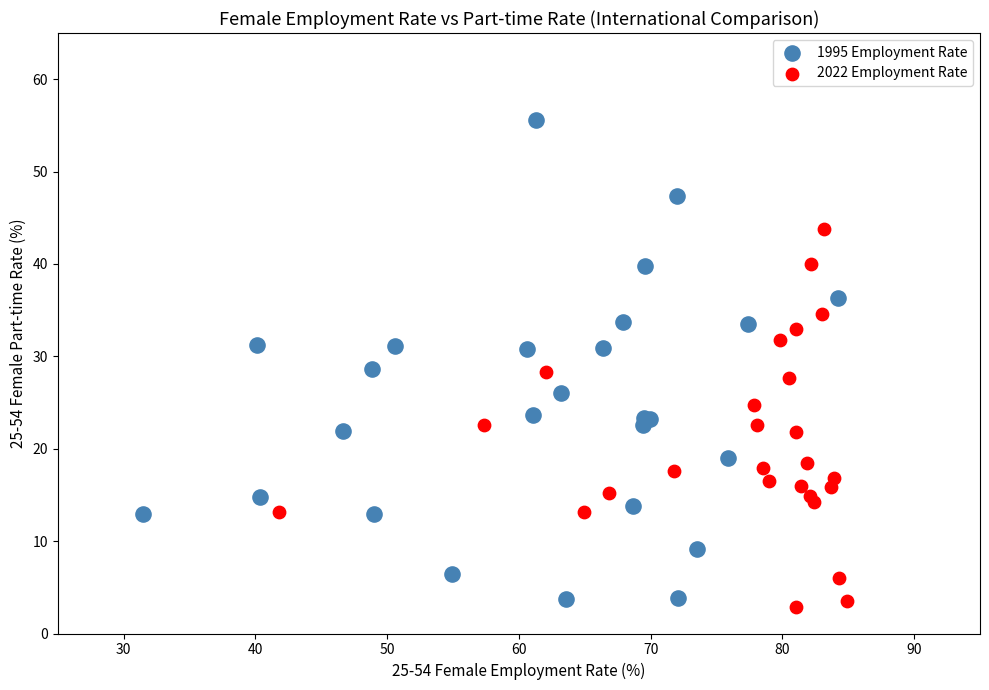

Which series contains the highest Y value?

1995 Employment Rate